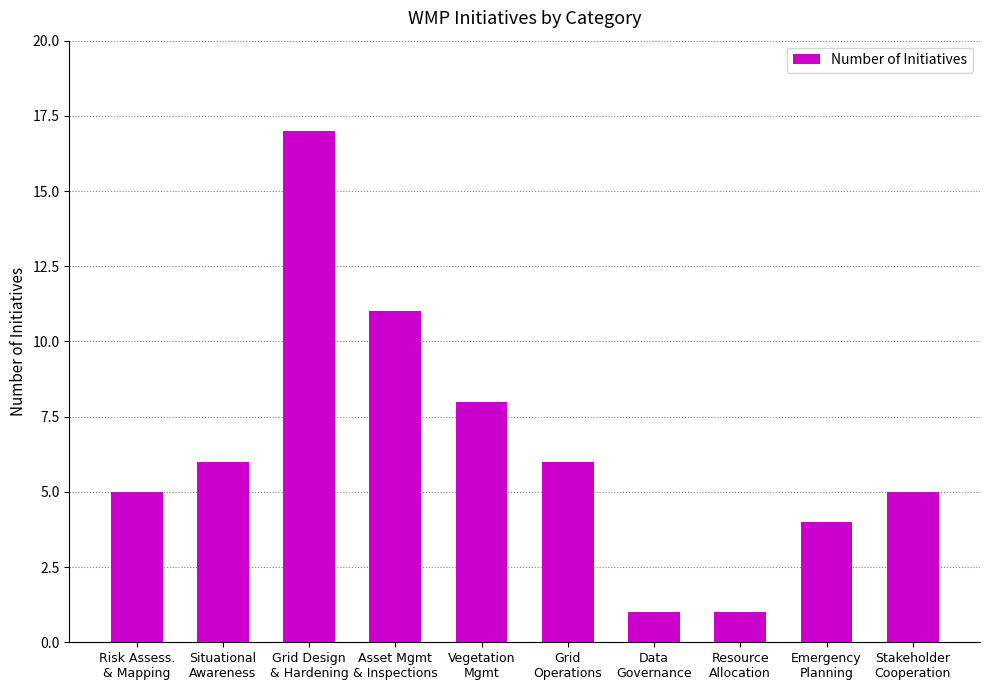

What is the smallest value displayed?

1